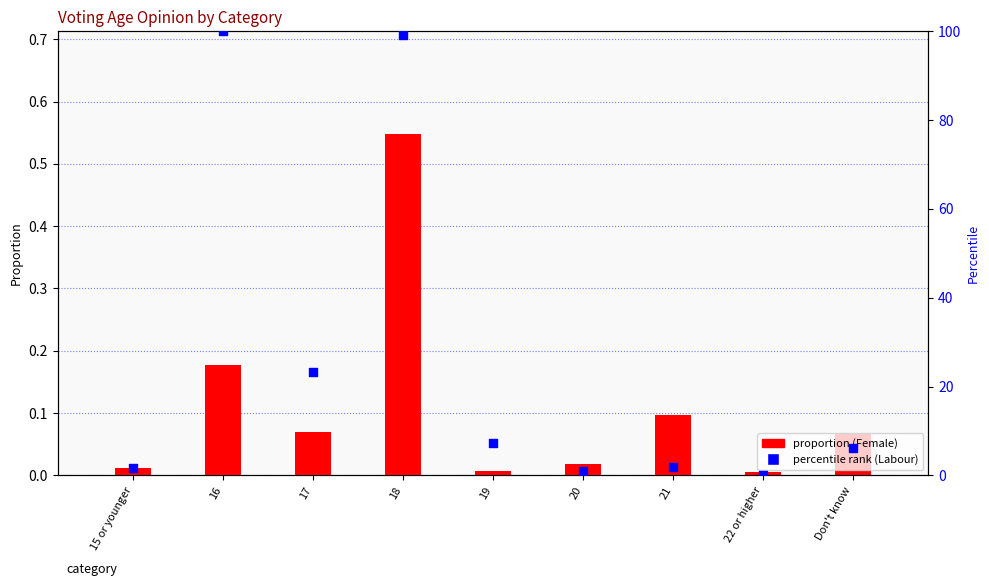

Which series contains the highest Y value?

percentile rank within sample